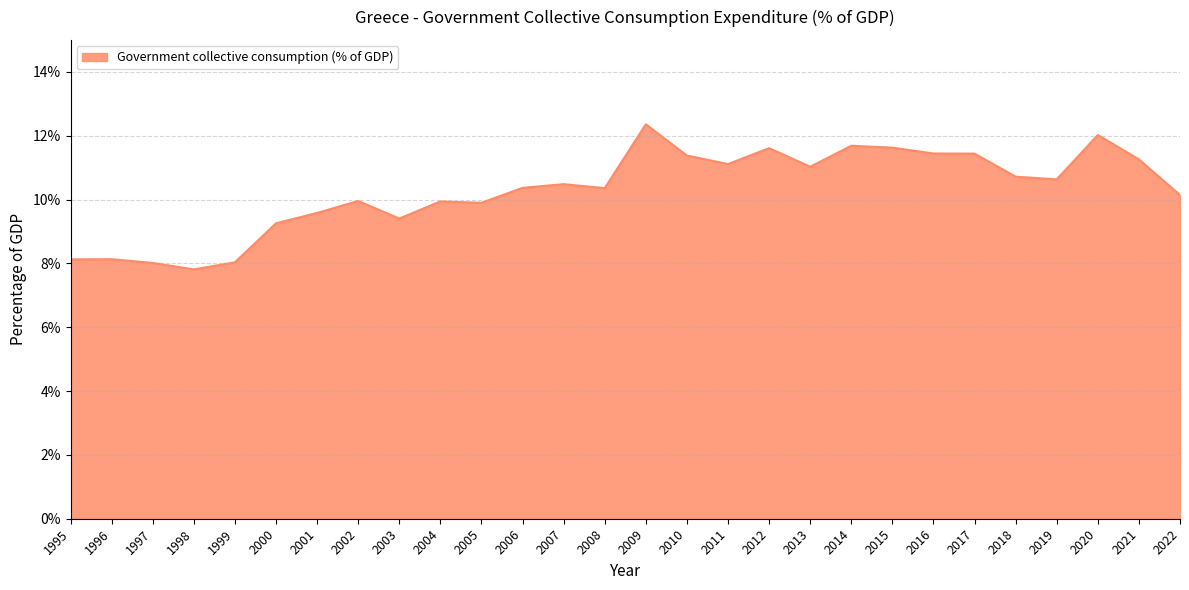

What is the greatest value displayed?

12.4